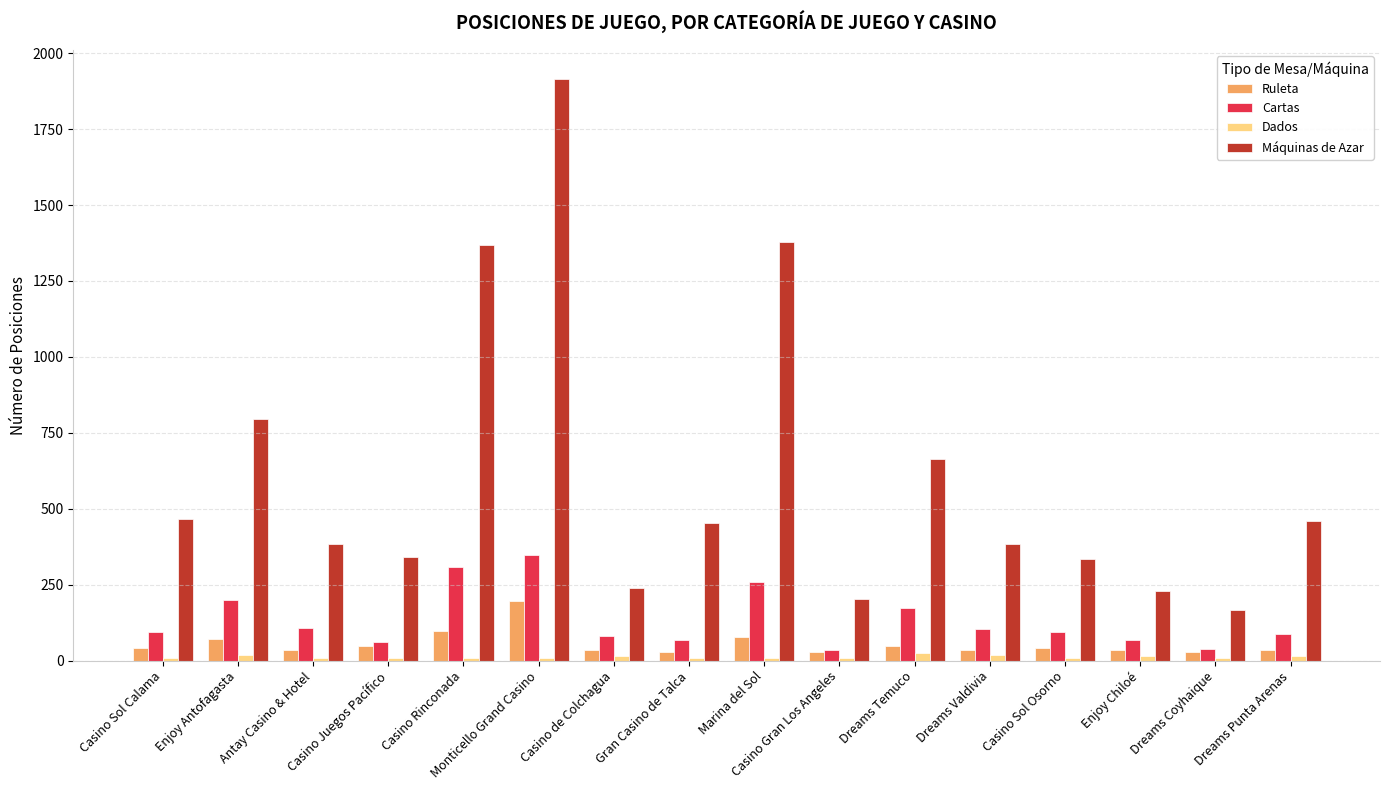

Count the number of categories in the chart.

16